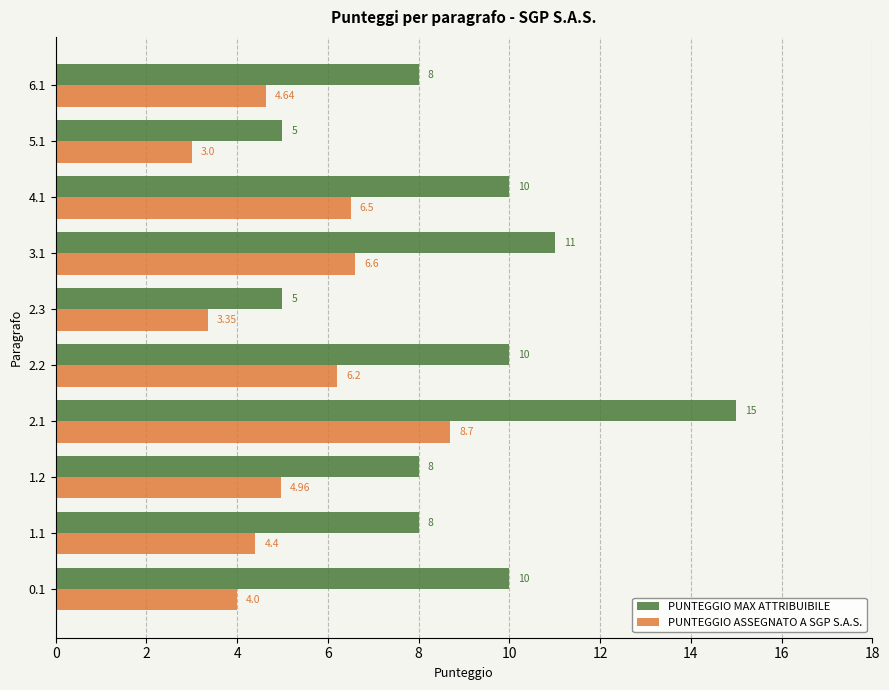

List the labels in order of PUNTEGGIO ASSEGNATO A SGP S.A.S. value, smallest first.

5.1, 2.3, 0.1, 1.1, 6.1, 1.2, 2.2, 4.1, 3.1, 2.1